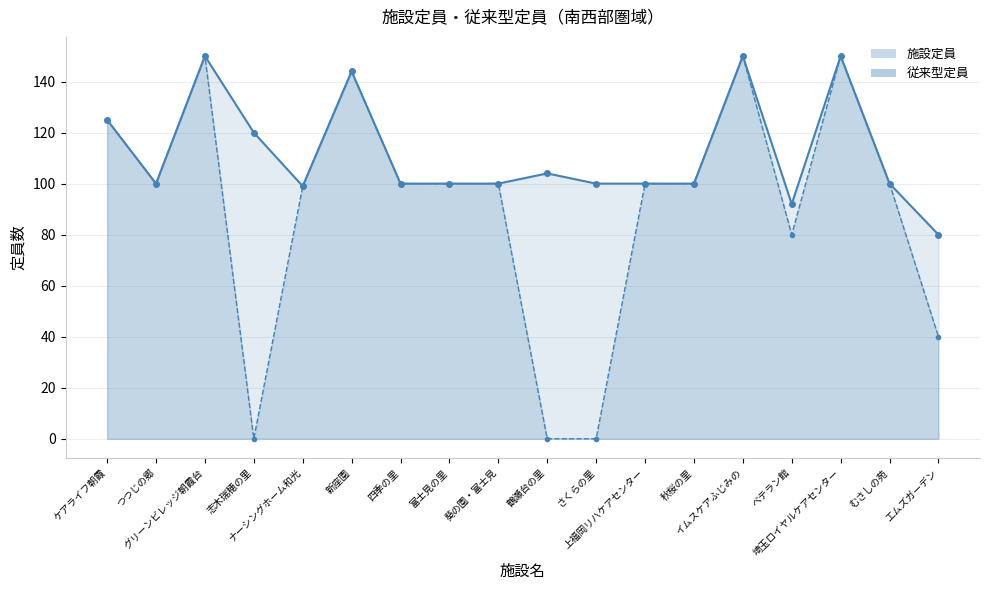

What is the total value across all series at イムスケアふじみの?

300